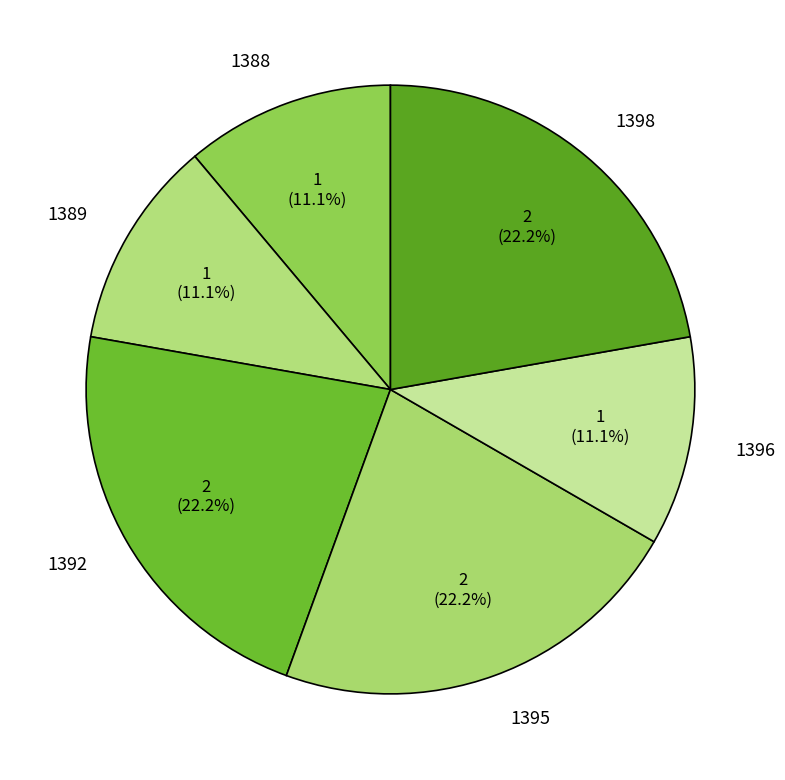

What percentage is the 1389 slice, to the nearest percent?

11%